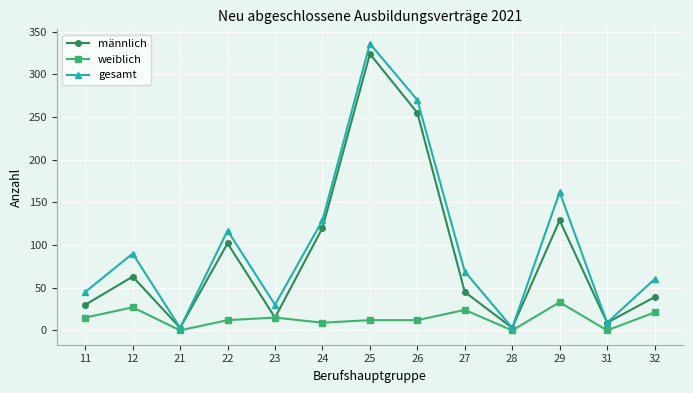

What are all the series names shown in the legend?

männlich, weiblich, gesamt